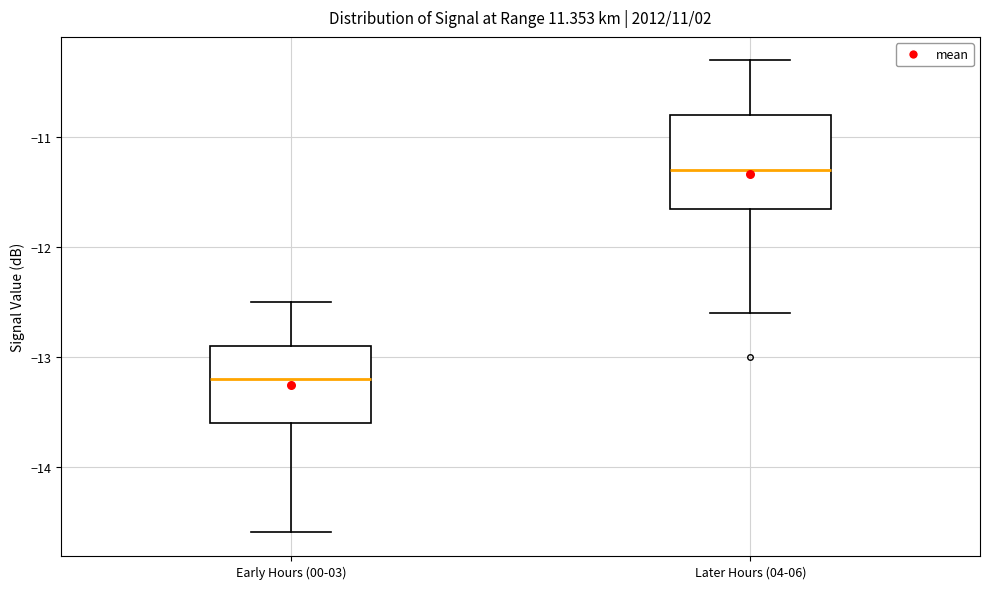

Reading left to right, transcribe this box plot: for each box, give where its median line is, the range the box spans, and where its two whiskers end, as read against the y-axis. The values are not printed on the chart, so give them approximately, as read against the axis.

Early Hours (00-03): median -13.2, box -13.6 to -12.9, whiskers -14.6 to -12.5
Later Hours (04-06): median -11.3, box -11.6 to -10.8, whiskers -12.6 to -10.3